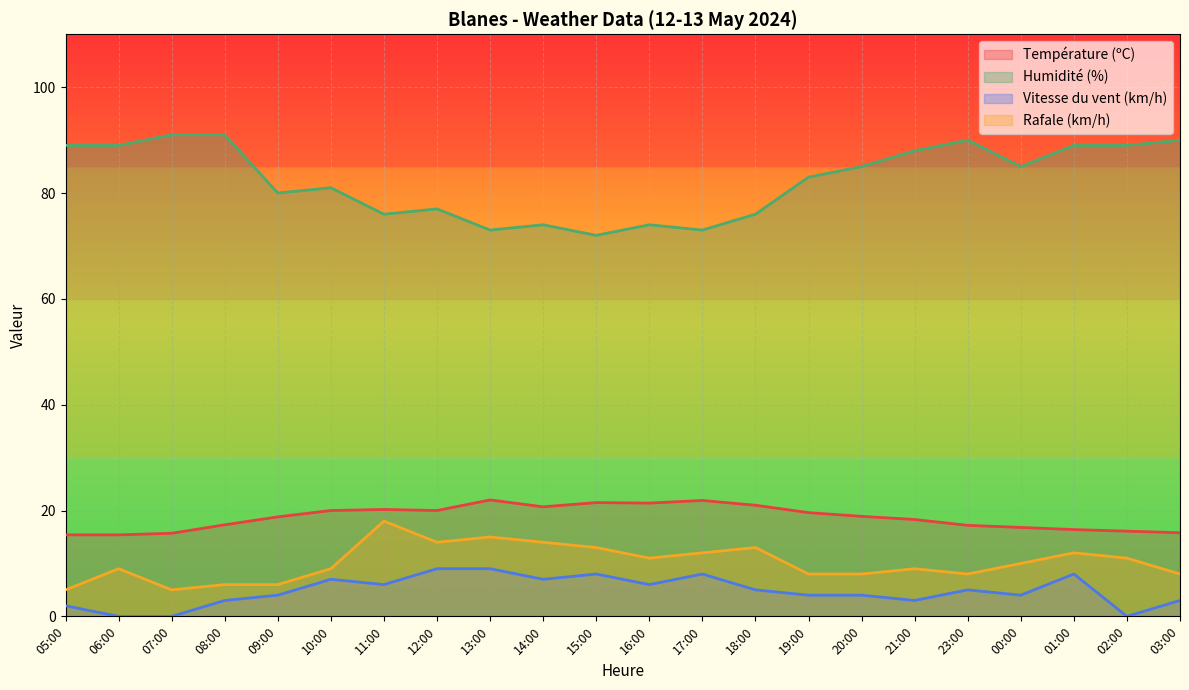

Is the value of Vitesse du vent (km/h) at 13:00 greater than the value of Température (ºC) at 13:00?

No